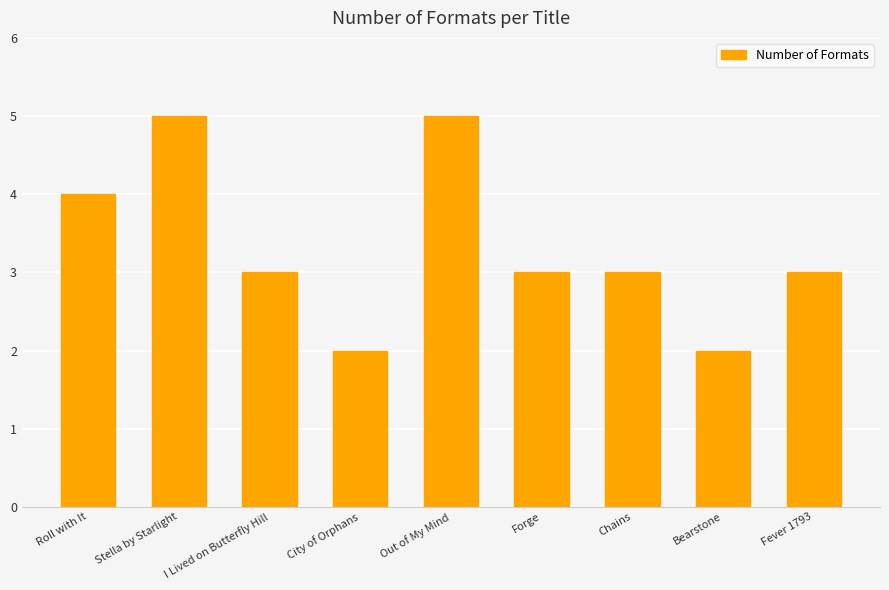

How many distinct data groups are displayed?

1